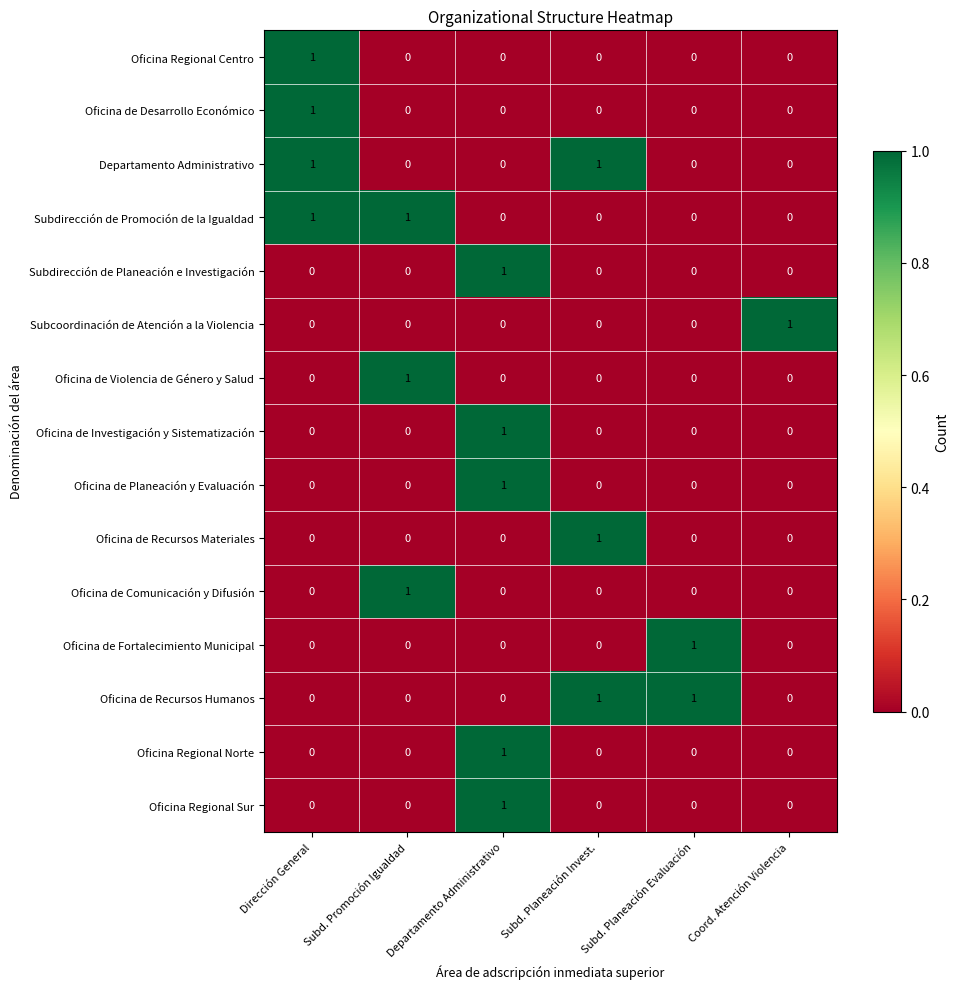

Is the value of Oficina de Recursos Humanos at Subd. Planeación Evaluación greater than the value of Oficina Regional Sur at Dirección General?

Yes